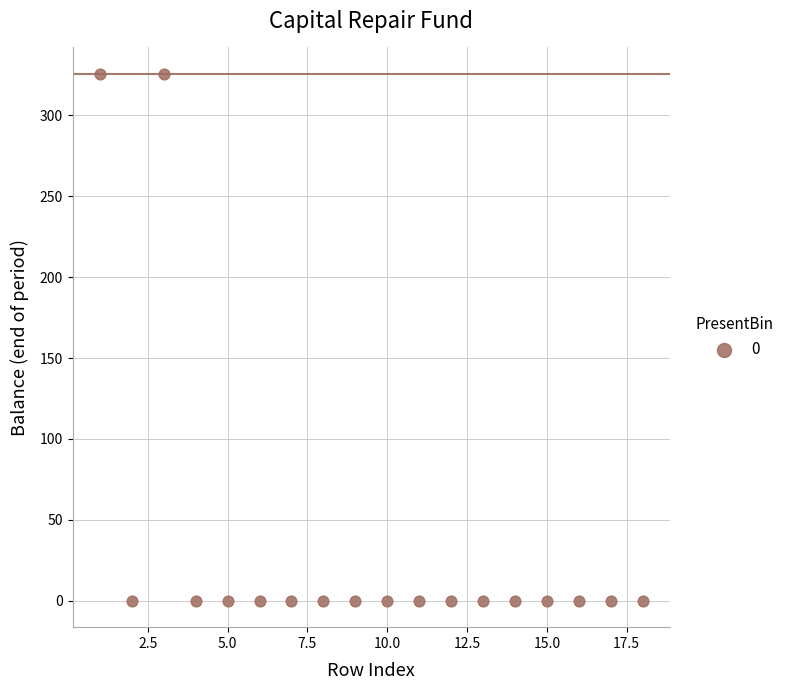

What is the range of Y values (max minus min)?

325.6